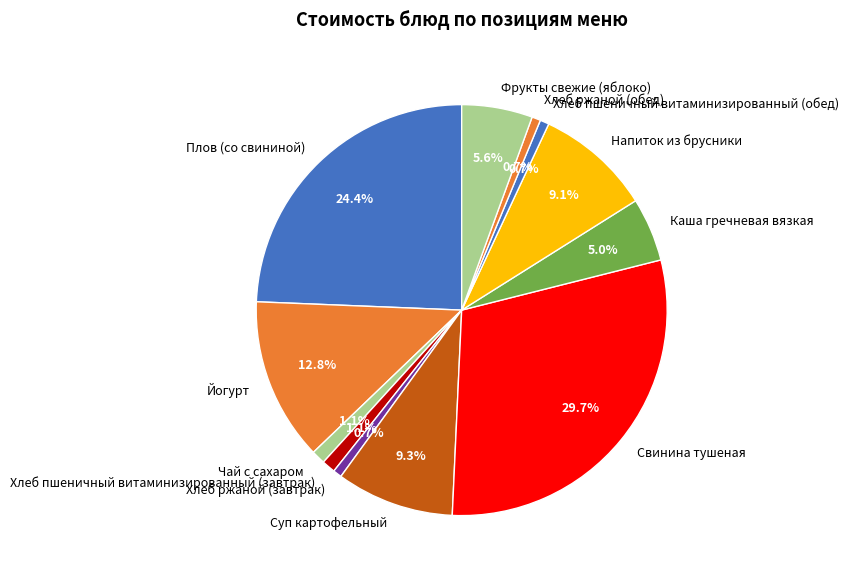

True or false: Напиток из брусники accounts for 18% of the total.

False